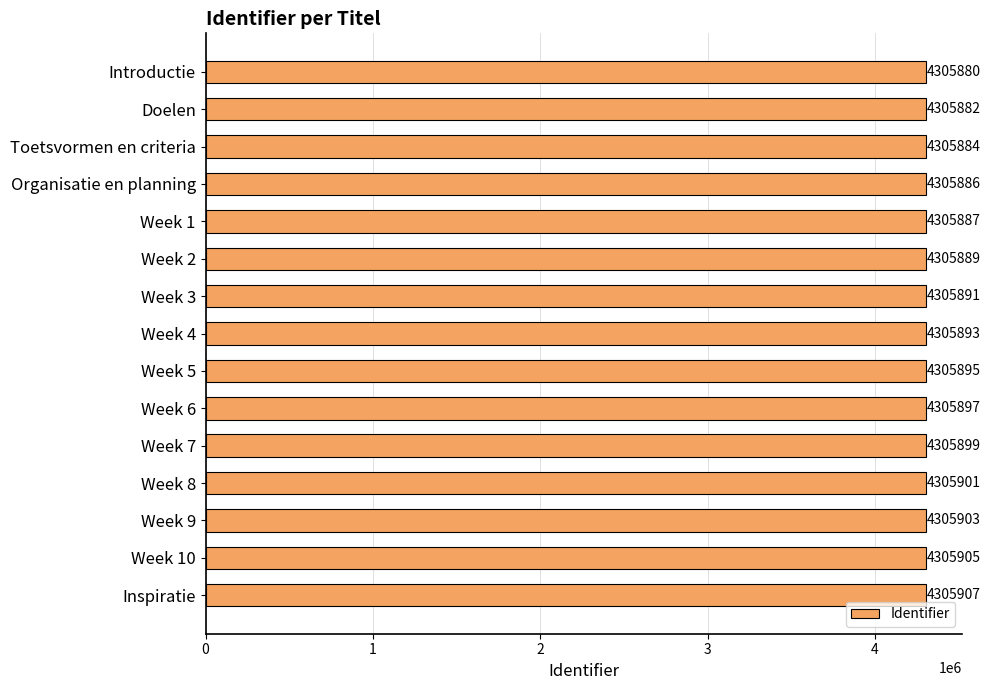

Which label corresponds to the largest value in the chart?

Inspiratie